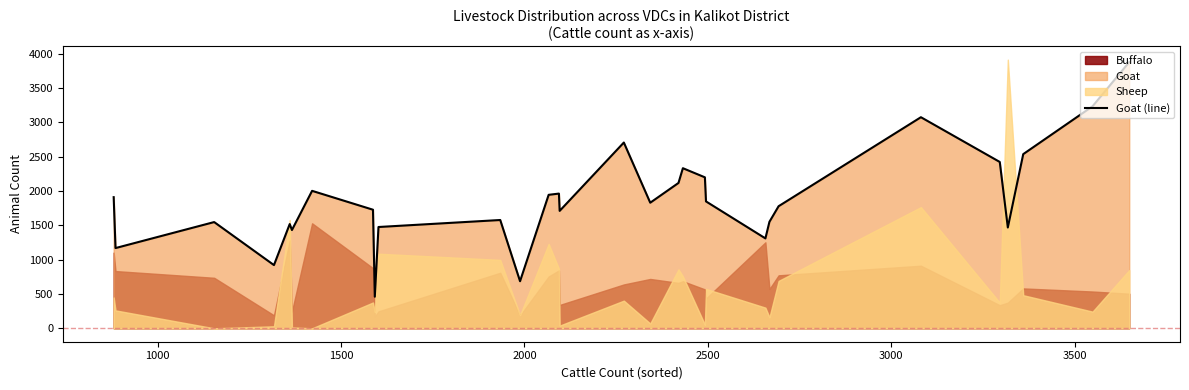

What is the highest value of the Goat (line) series?

3879